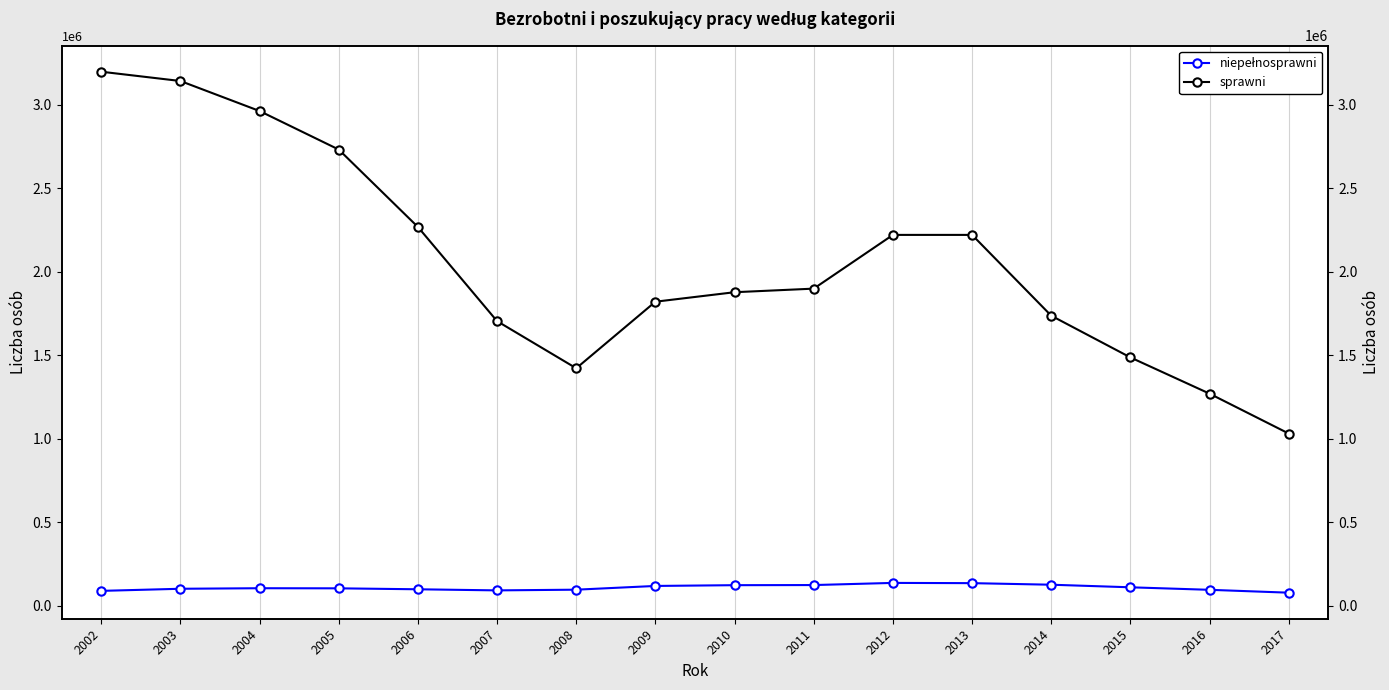

What are all the series names shown in the legend?

niepełnosprawni, sprawni